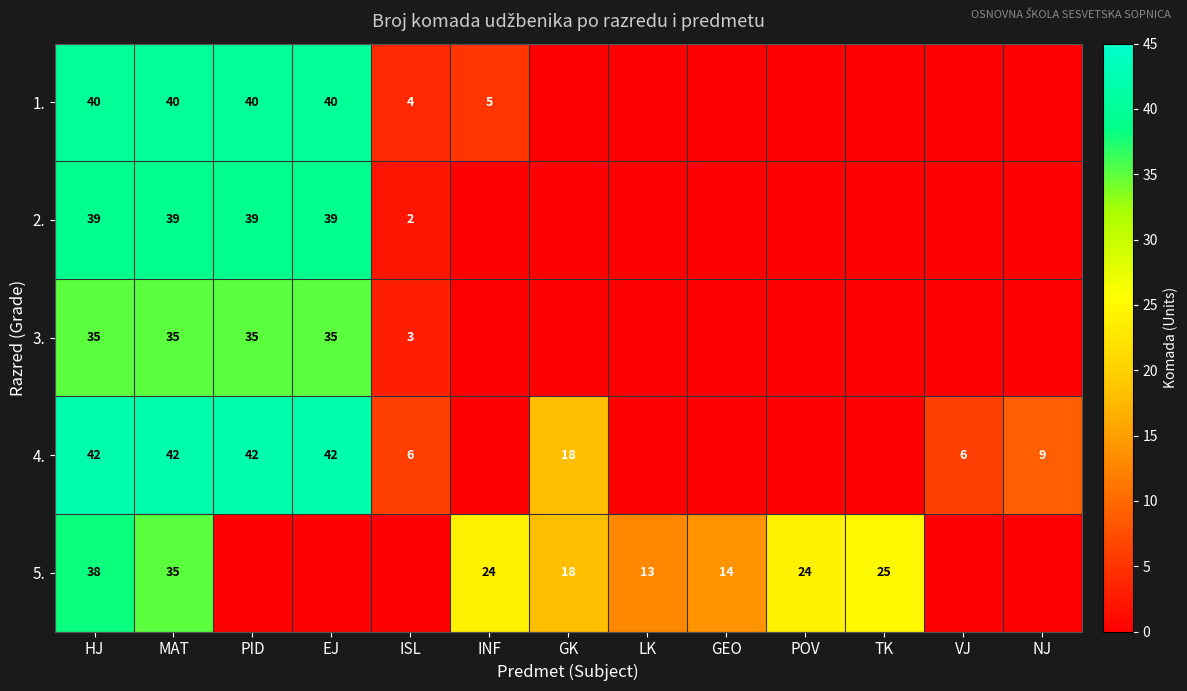

Is it true that 1. equals 40 at PID?

True